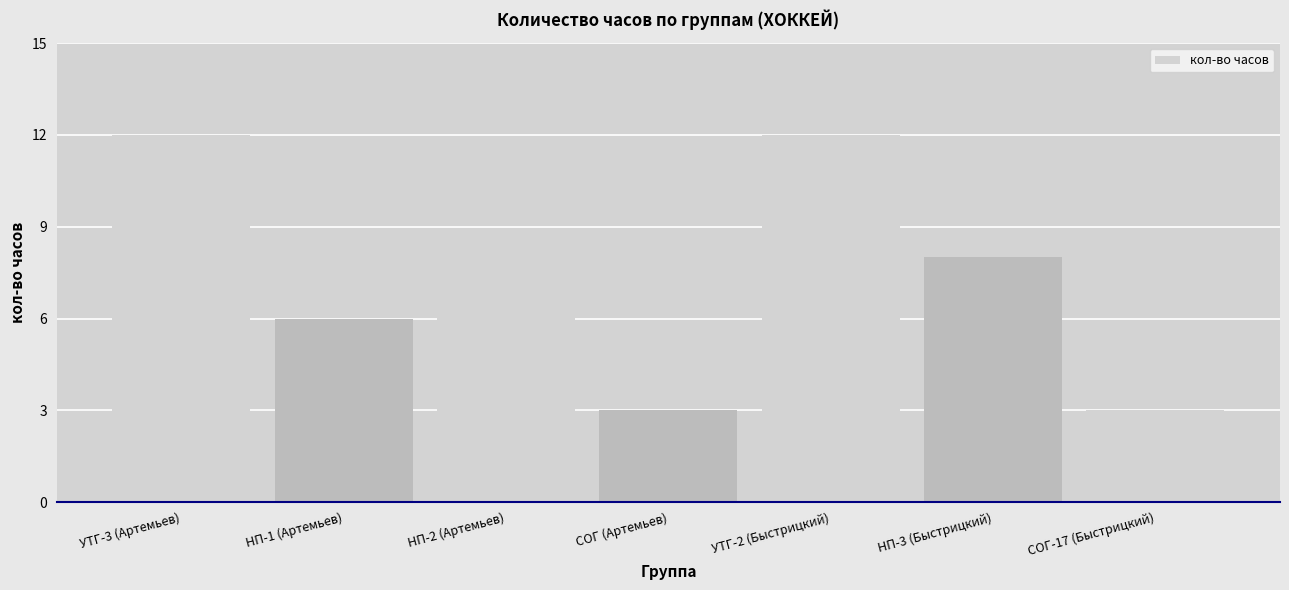

What is the label of the 6th bar from the right?

НП-1 (Артемьев)